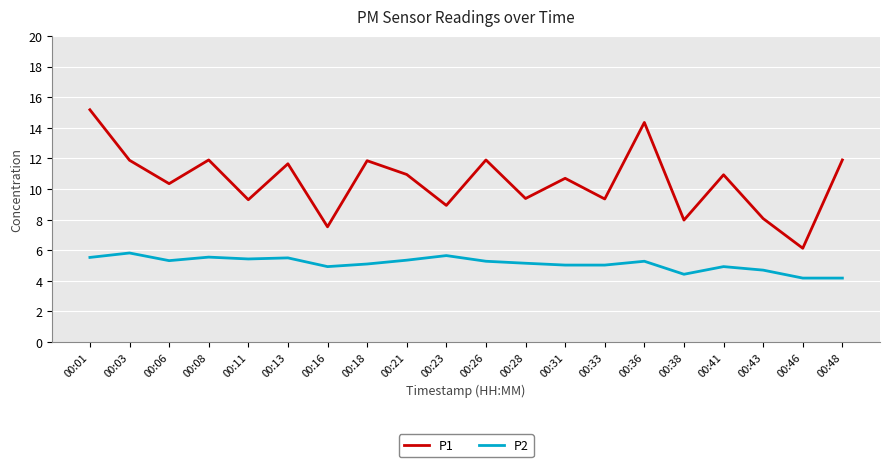

Which series has the widest spread of values?

P1